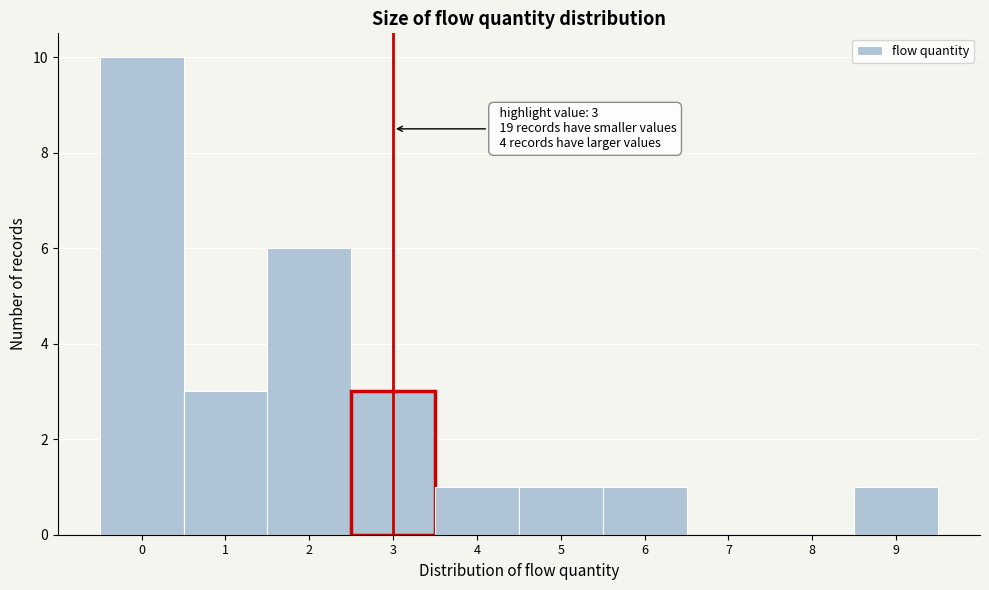

Which range on the x-axis has the tallest bar?

-0.5 to 0.5